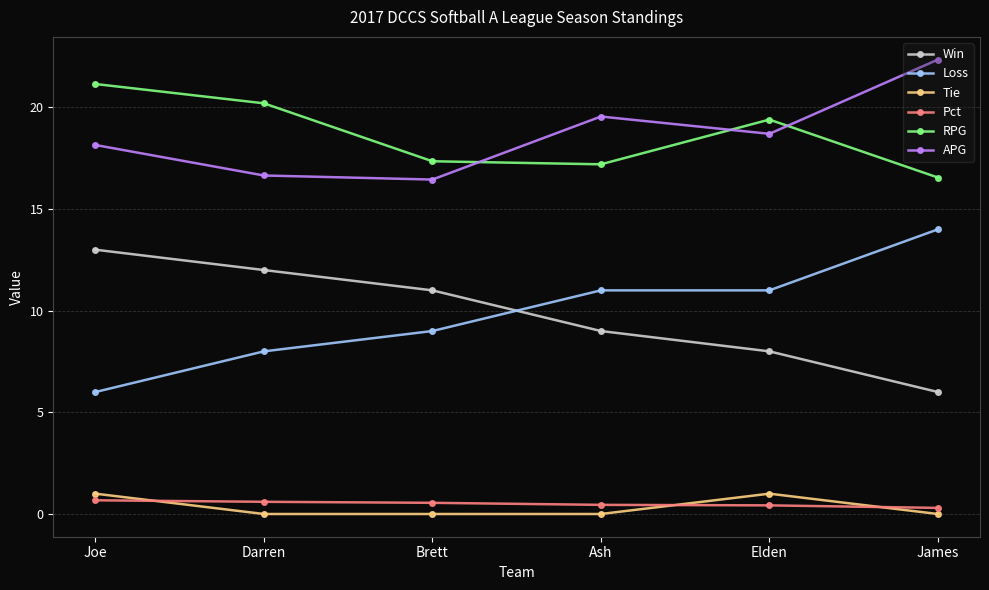

The Win series shows 12.0 at Darren. True or false?

True